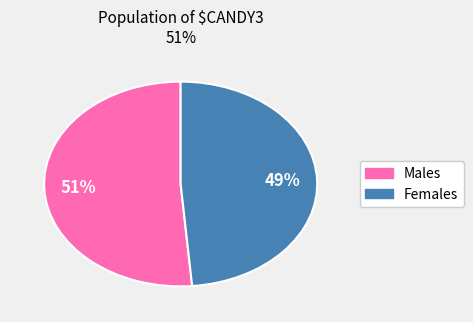

To the nearest percent, what is the average slice percentage?

50%